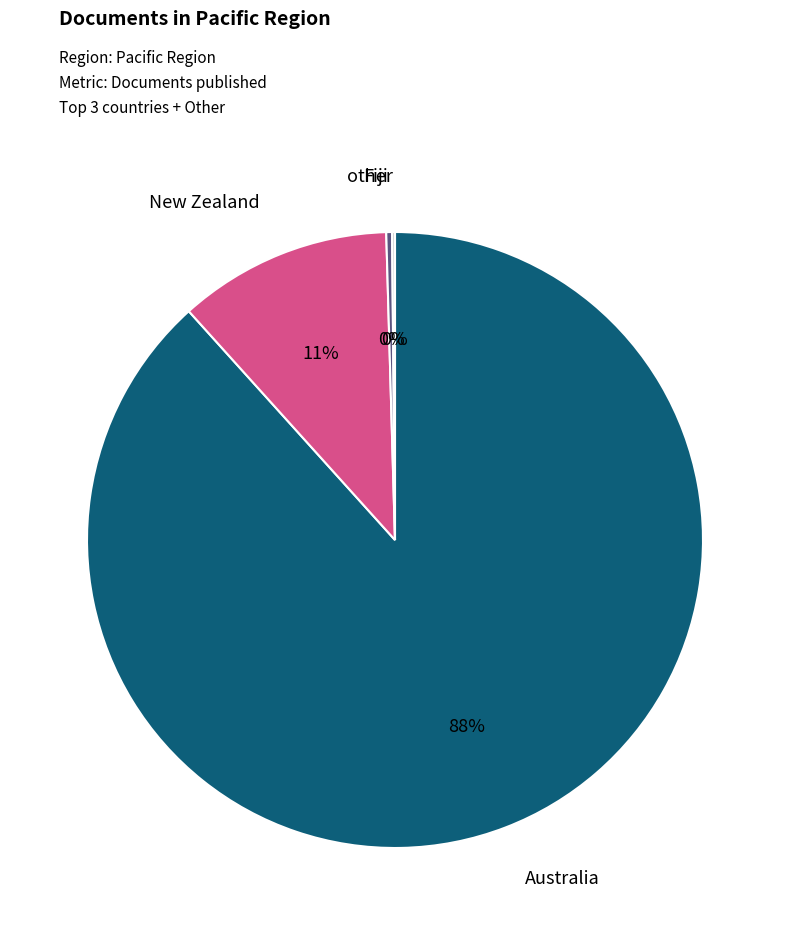

To the nearest percent, what is the average slice percentage?

25%